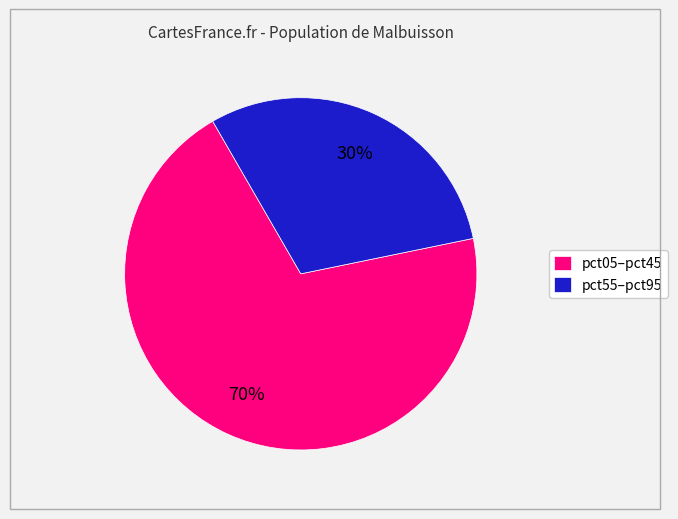

Does pct05–pct45 represent more than half of the total?

Yes